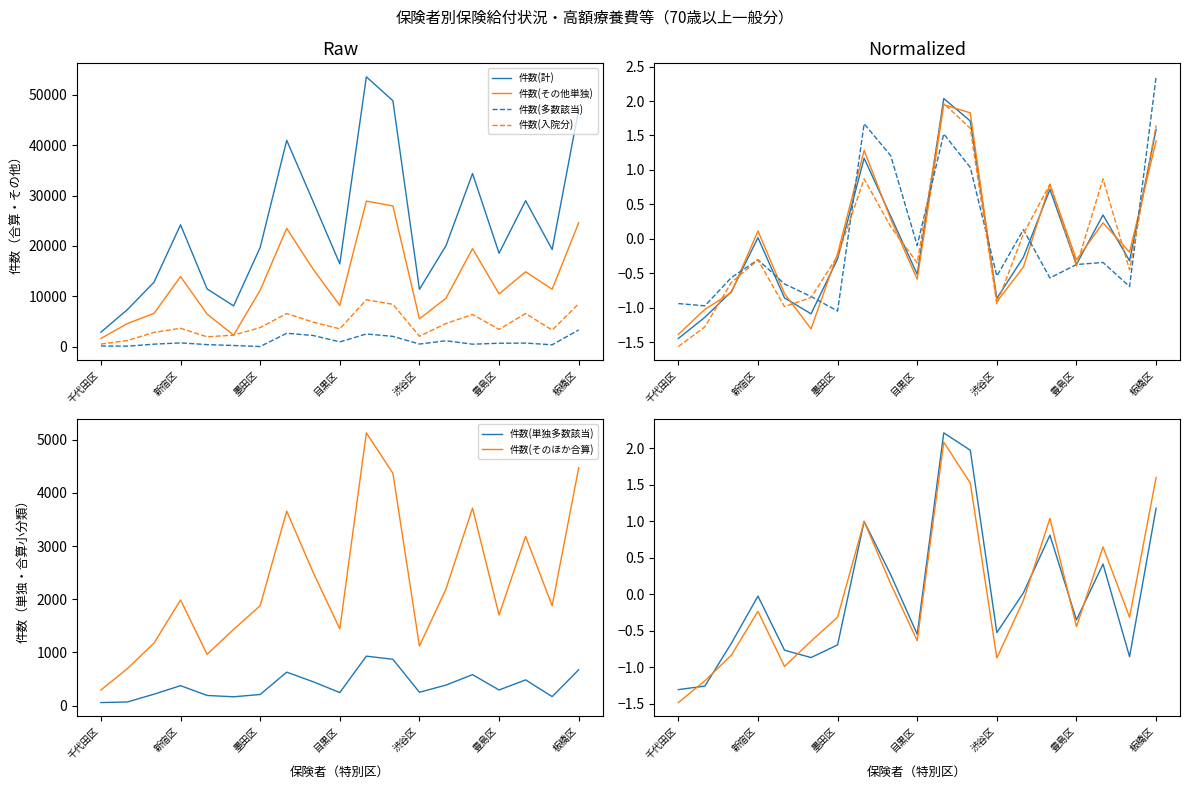

List the labels in order of 件数(そのほか合算) value, largest first.

10, 18, 11, 14, 7, 16, 8, 13, 目黒区, 板橋区, 17, 15, 9, 豊島区, 墨田区, 12, 渋谷区, 新宿区, 千代田区